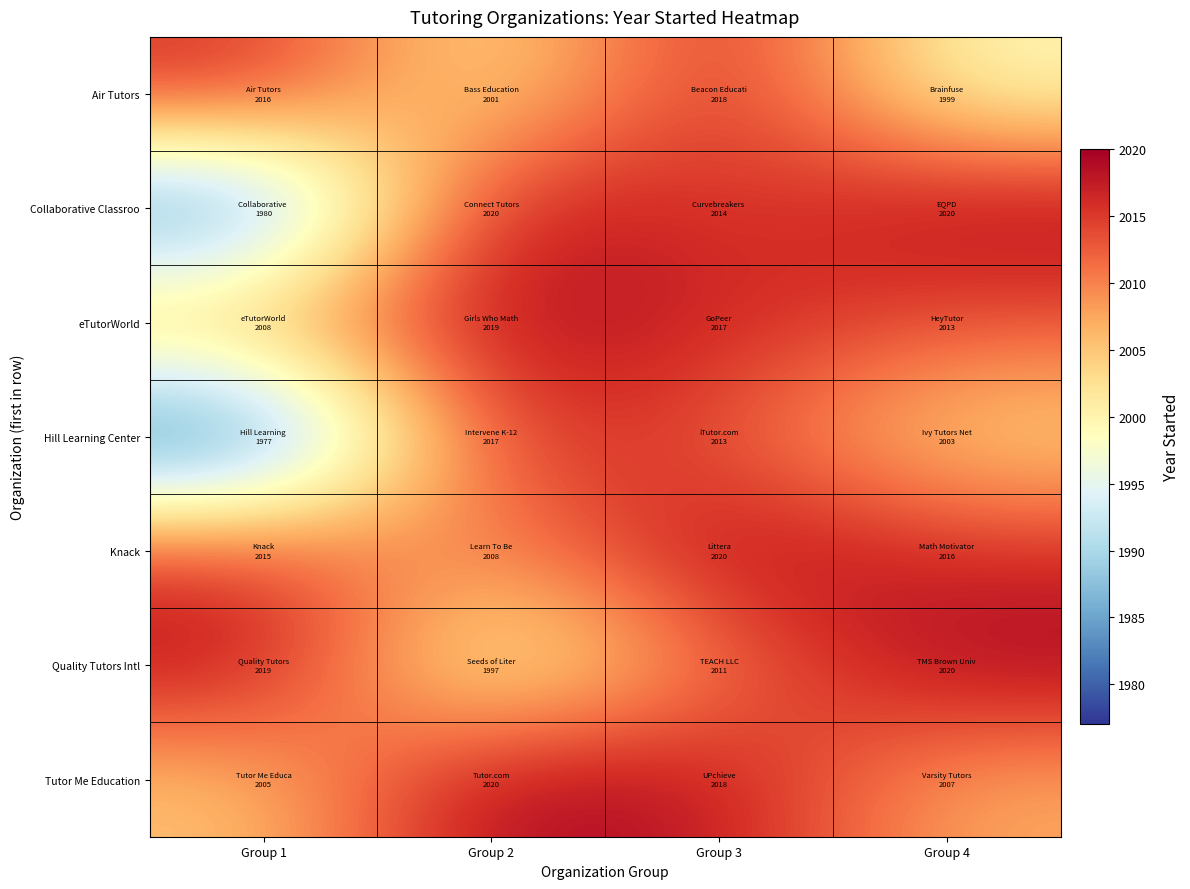

What is the greatest value displayed?

2020